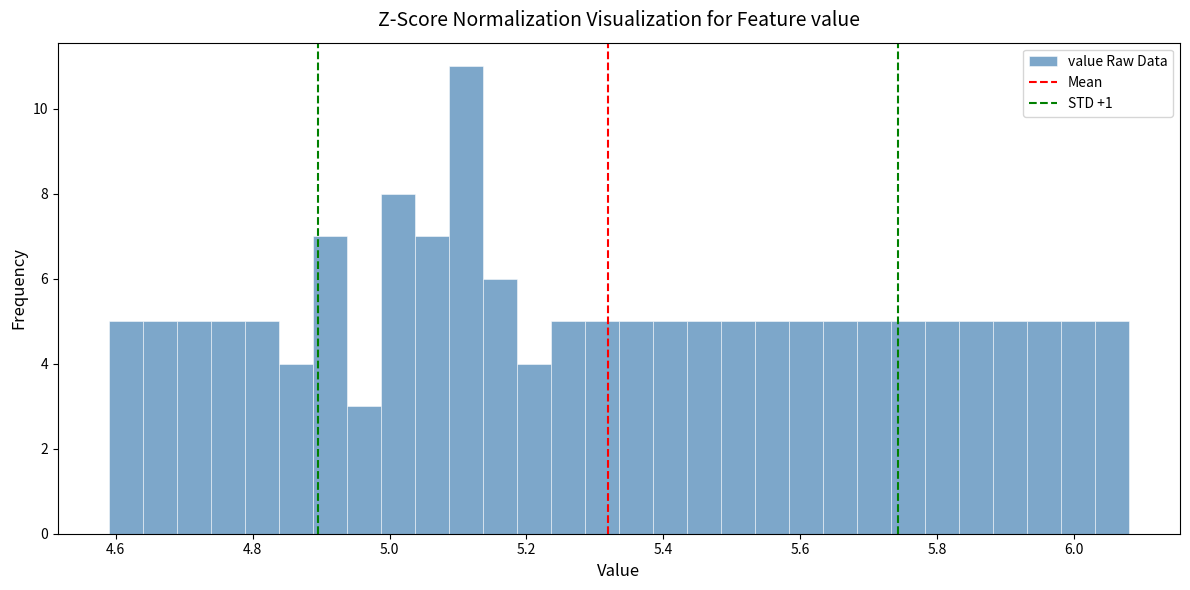

Around what value on the x-axis is the tallest bar? Give the approximate position of its centre, as read against the axis.

5.12